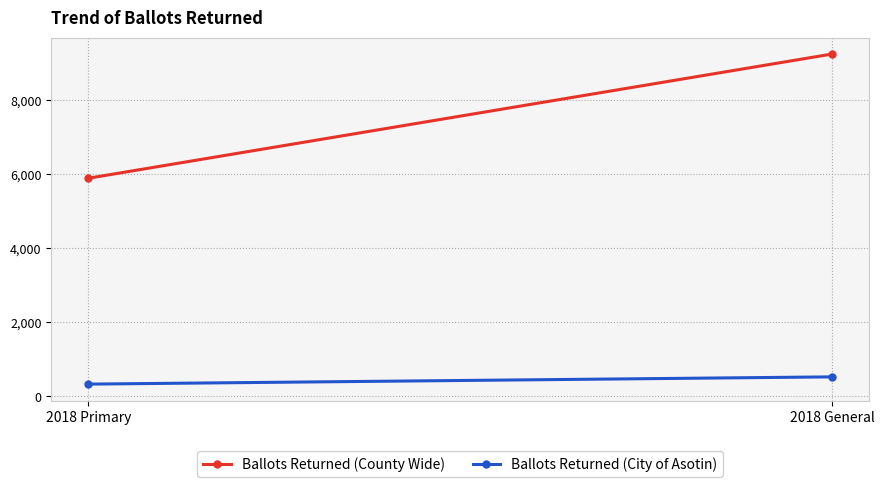

Between 2018 Primary and 2018 General, which series saw the biggest shift?

Ballots Returned (County Wide)